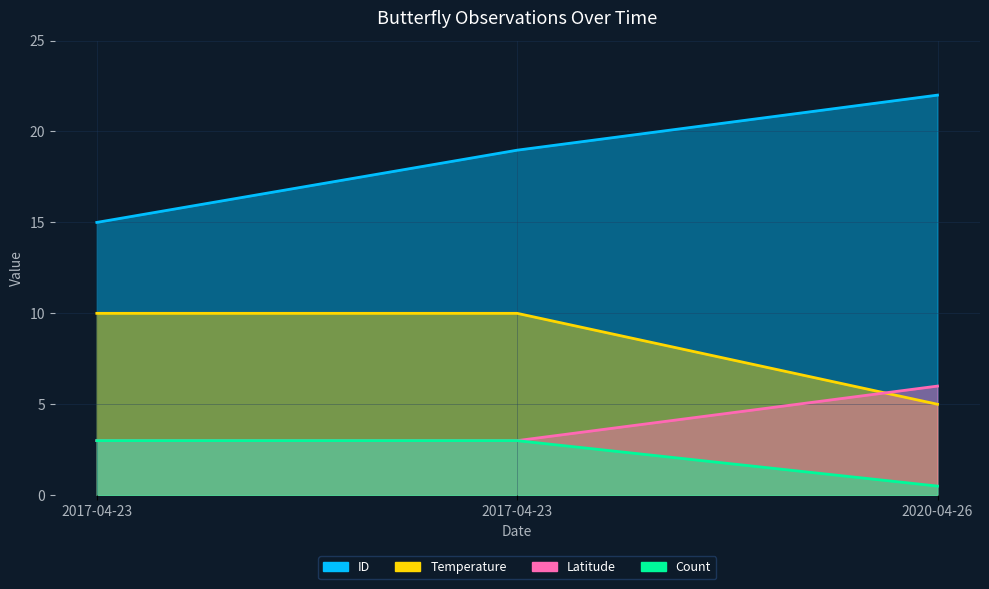

Reading left to right, what are all the values shown in this chart?

Count: 2017-04-23=3.0	2017-04-23=3.0	2020-04-26=0.5
Temperature: 2017-04-23=10.0	2017-04-23=10.0	2020-04-26=5.0
Latitude: 2017-04-23=3.0	2017-04-23=3.0	2020-04-26=6.0
ID: 2017-04-23=15.0	2017-04-23=19.0	2020-04-26=22.0